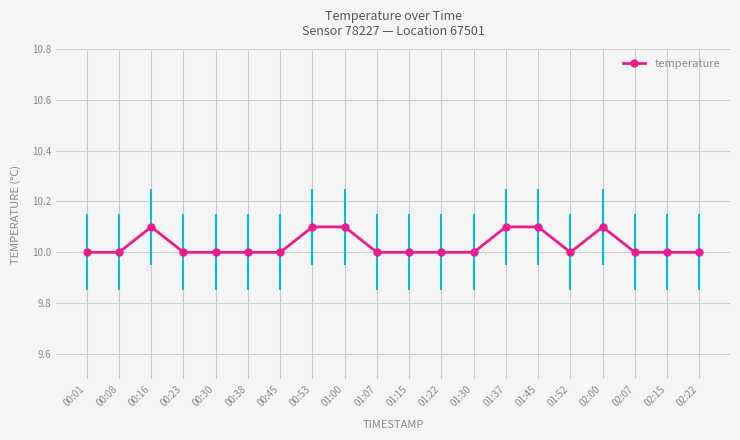

What is the maximum value shown in the chart?

10.1